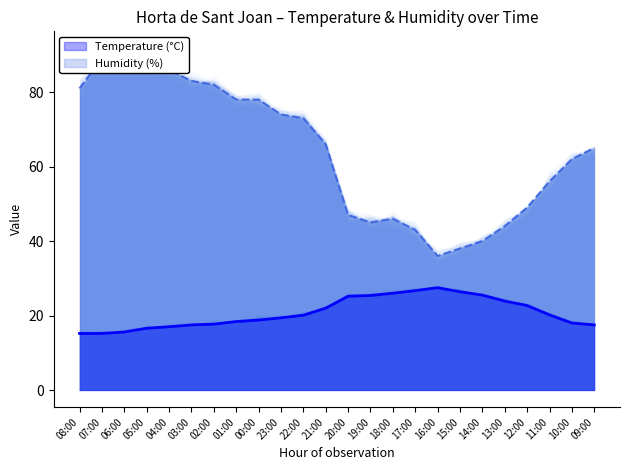

What is the label of the 11th point from the right?

19:00